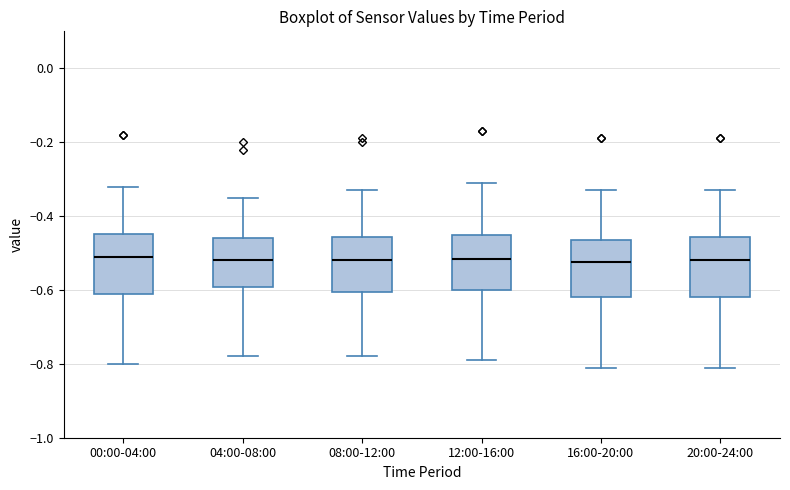

Reading left to right, read every box against the y-axis: the position of its median line, the range the box covers, and the ends of its whiskers. The values are not printed on the chart, so give them approximately, as read against the axis.

00:00-04:00: median -0.50, box -0.60 to -0.44, whiskers -0.80 to -0.32
04:00-08:00: median -0.52, box -0.60 to -0.46, whiskers -0.78 to -0.34
08:00-12:00: median -0.52, box -0.60 to -0.46, whiskers -0.78 to -0.32
12:00-16:00: median -0.52, box -0.60 to -0.46, whiskers -0.78 to -0.30
16:00-20:00: median -0.52, box -0.62 to -0.46, whiskers -0.80 to -0.32
20:00-24:00: median -0.52, box -0.62 to -0.46, whiskers -0.80 to -0.32